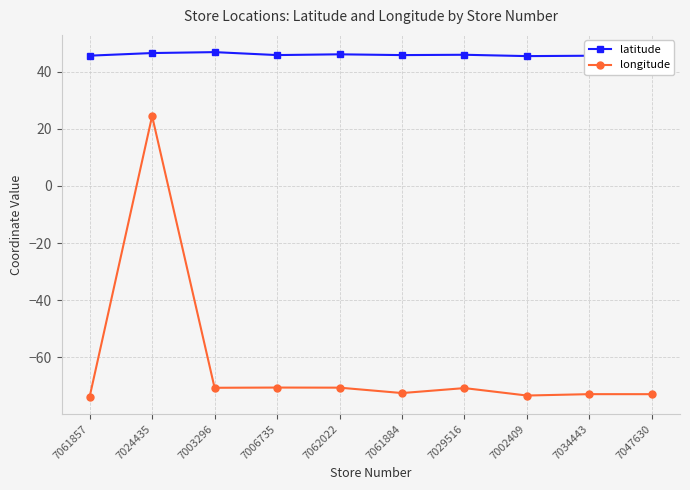

In longitude, how many points are higher than both neighbors (excluding endpoints)?

4